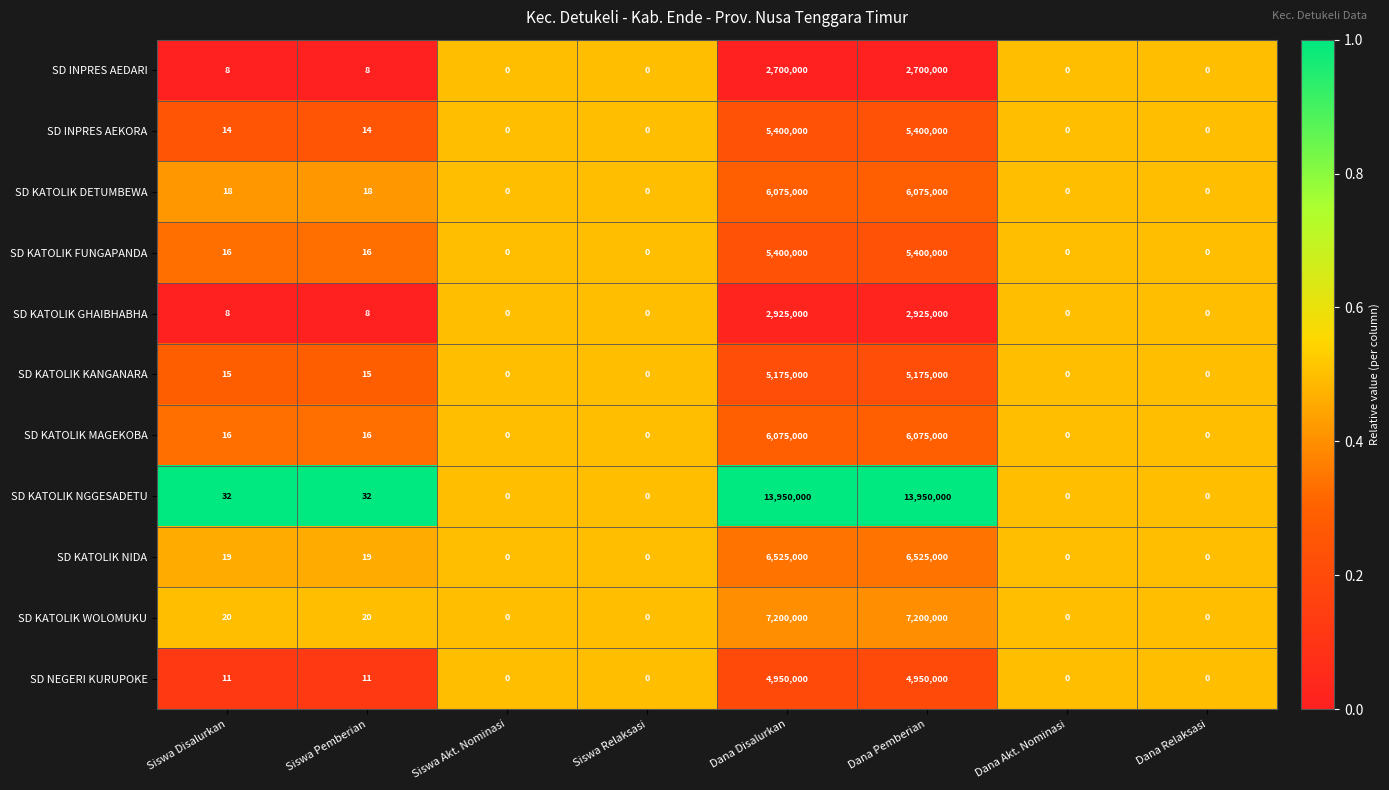

What is the maximum value for SD KATOLIK KANGANARA?

5175000